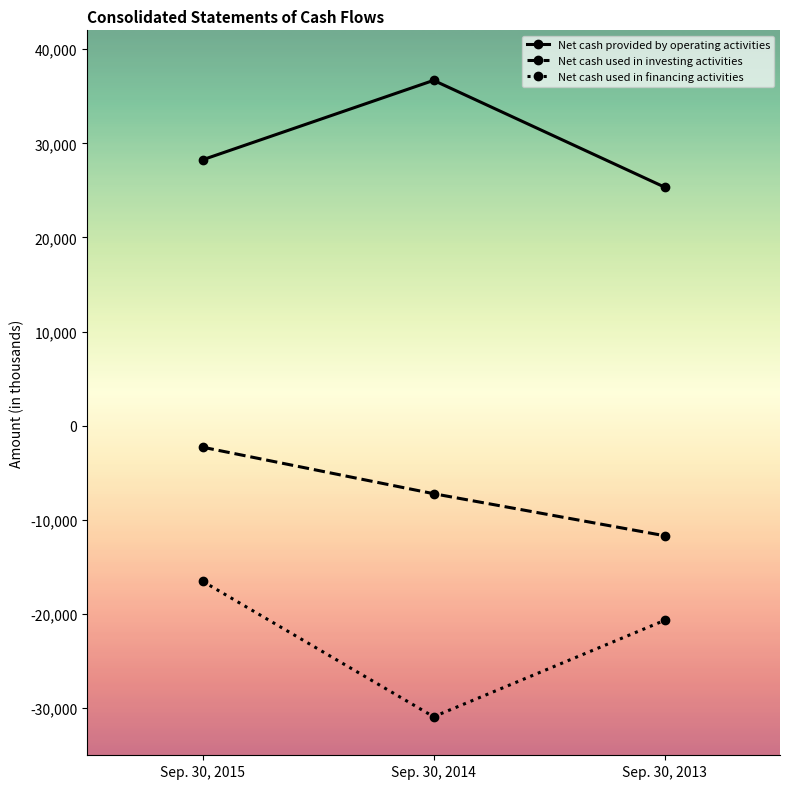

Does the chart display data point markers on the line(s)?

Yes